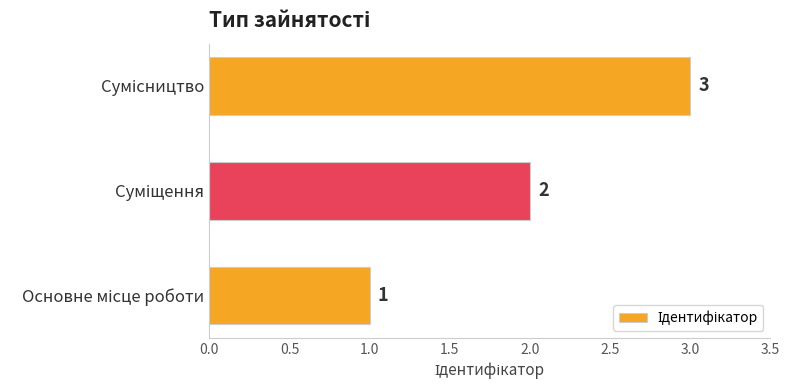

What is the sum of all values?

6